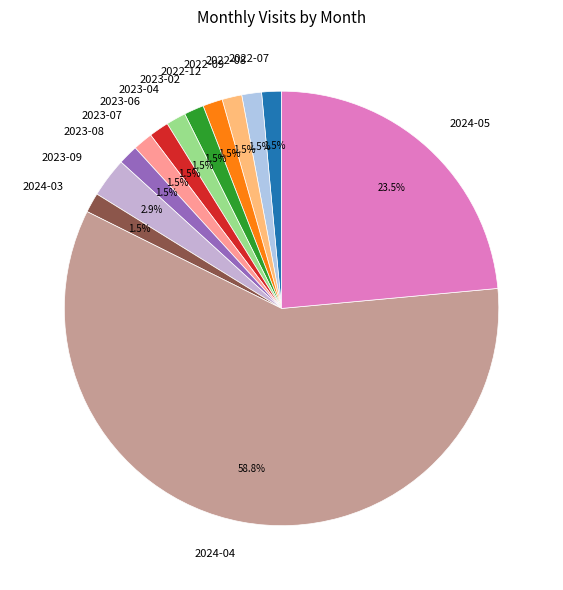

What is the ratio of the value at 2023-08 to the value at 2023-04?

1.0